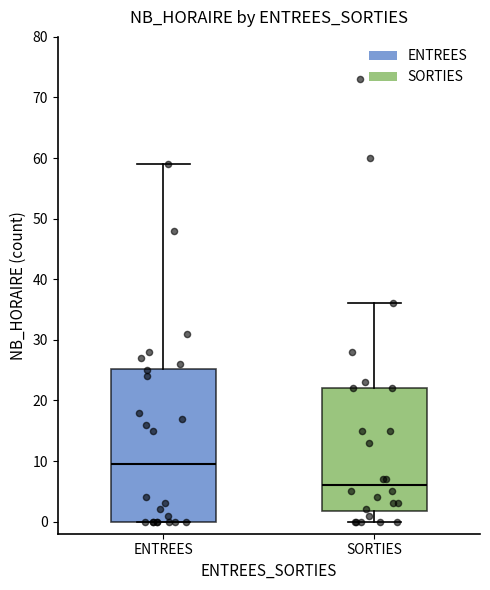

Reading left to right, transcribe this box plot: for each box, give where its median line is, the range the box spans, and where its two whiskers end, as read against the y-axis. The values are not printed on the chart, so give them approximately, as read against the axis.

ENTREES: median 10, box 0 to 25, whiskers 0 to 59
SORTIES: median 6, box 2 to 22, whiskers 0 to 36